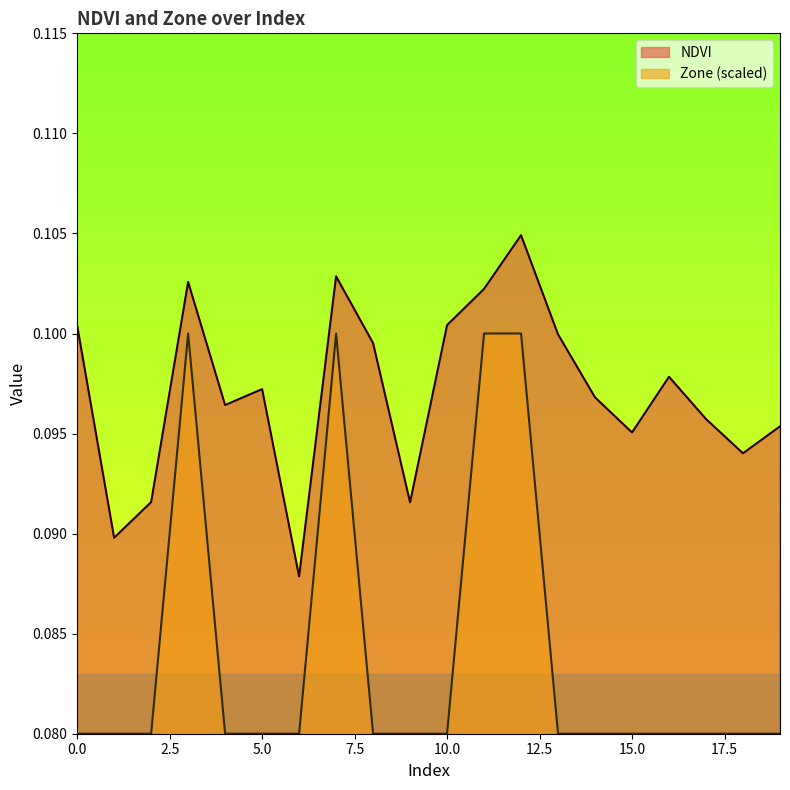

True or false: NDVI has more than 1 interior local peaks.

True